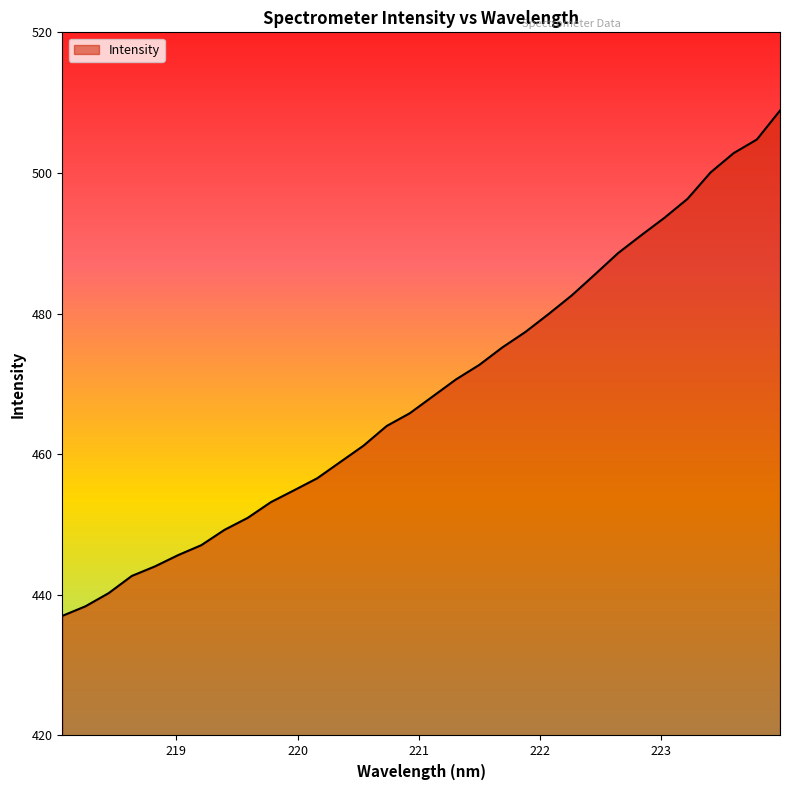

What is the sum of all values?

15008.4